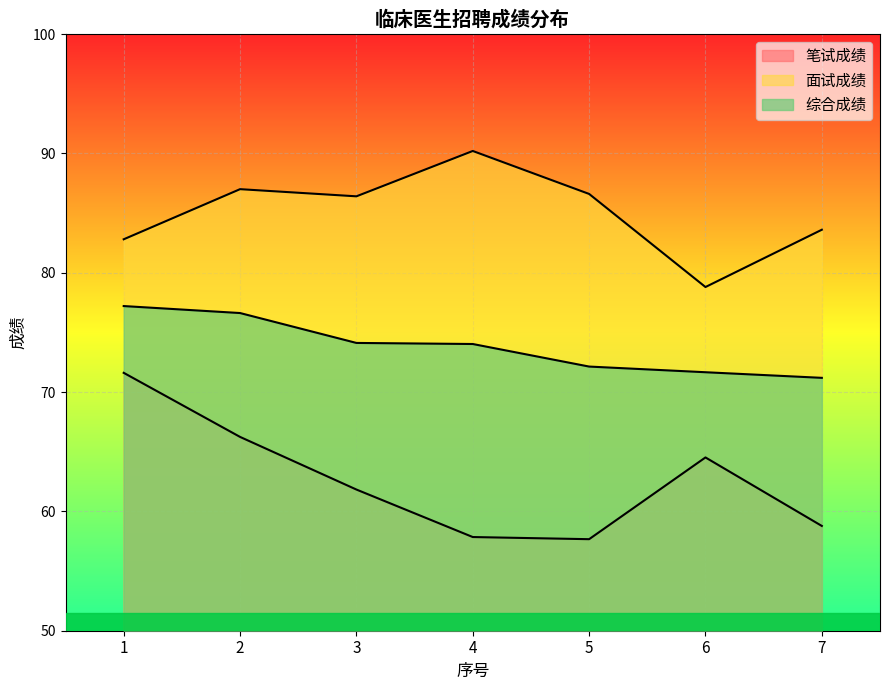

In 面试成绩, how many points are higher than both neighbors (excluding endpoints)?

2